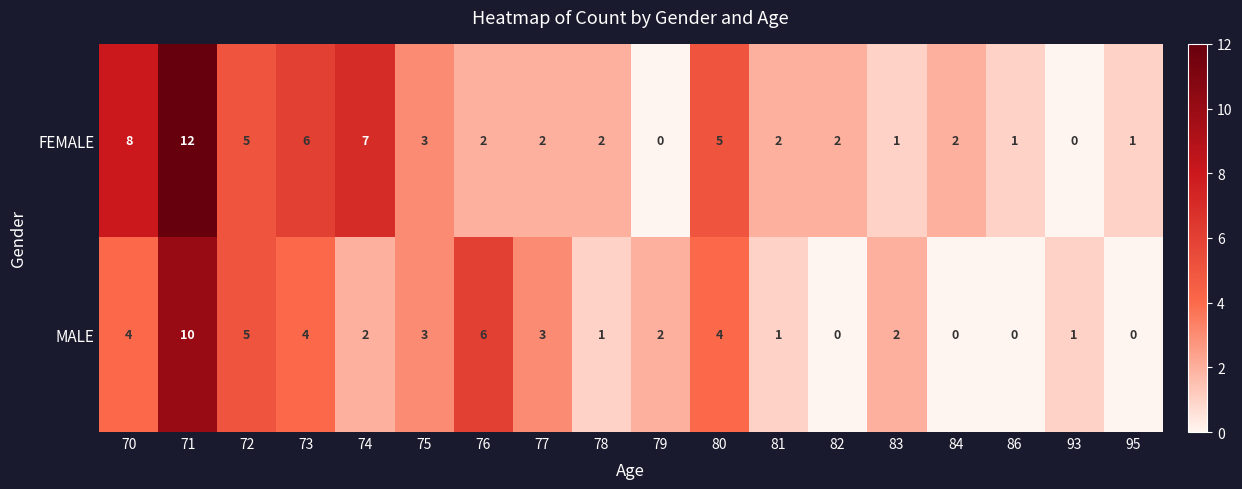

What is the difference between the maximum and minimum values in the MALE series?

10